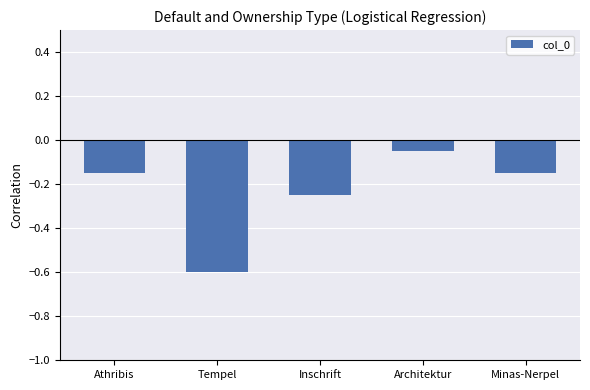

Count the number of data series in this chart.

1